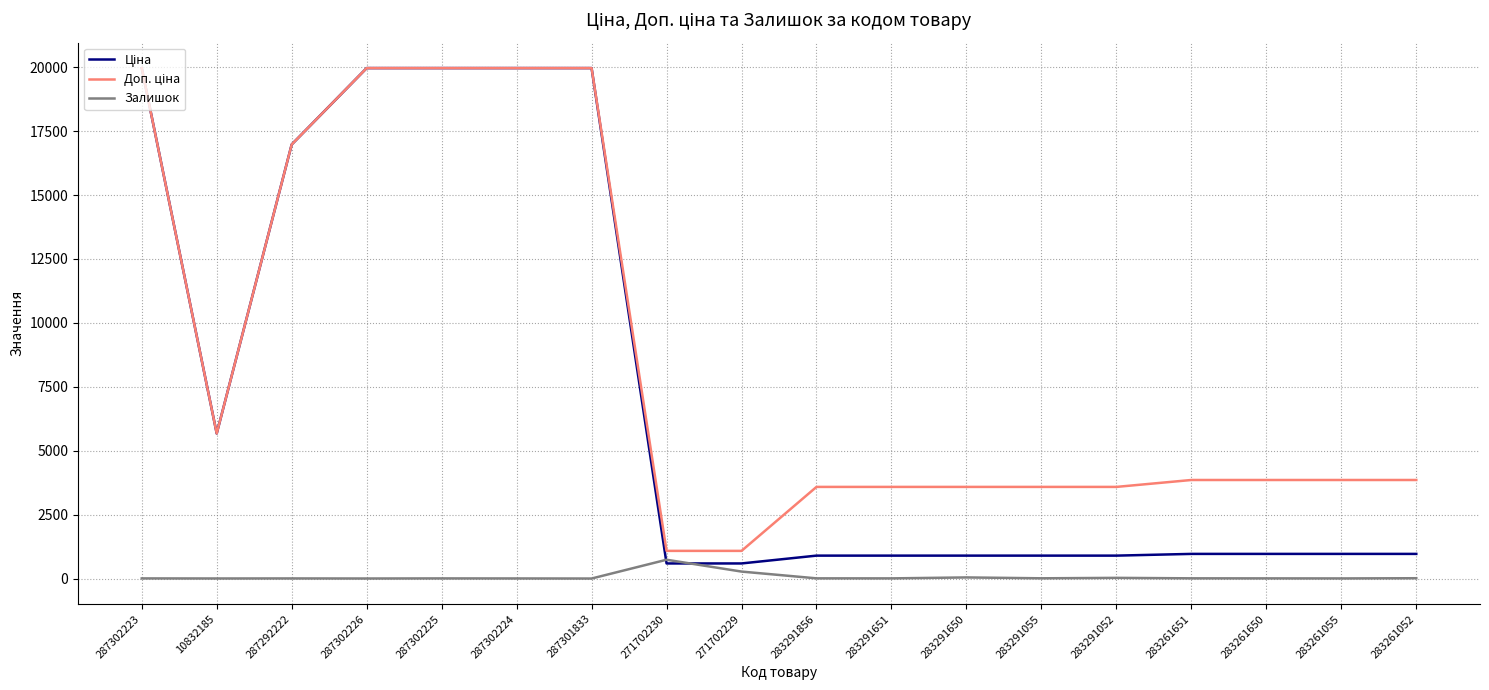

What is the maximum value shown in the chart?

19964.2